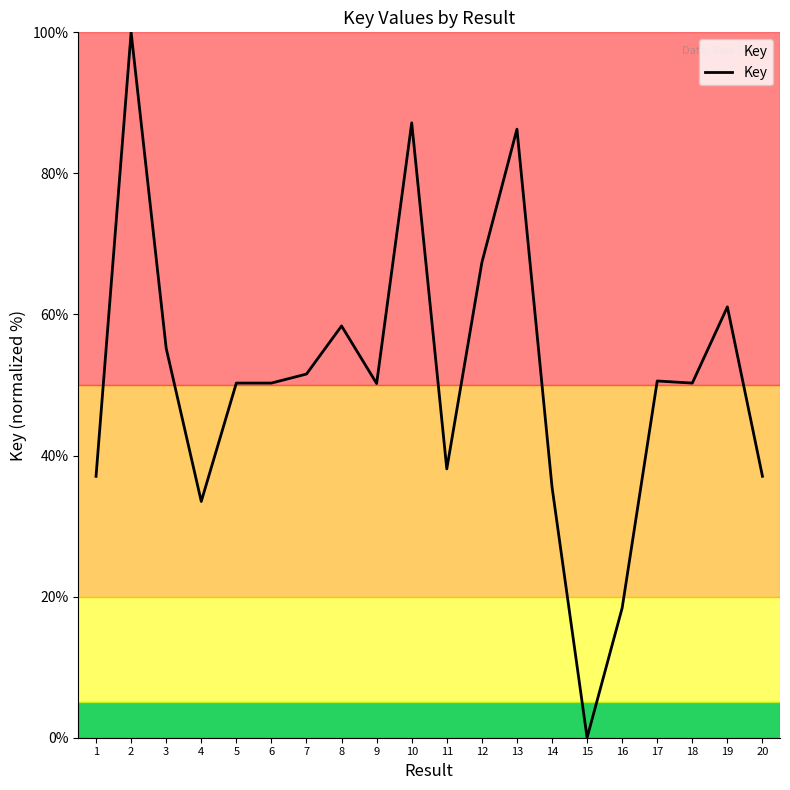

How many values are above zero?

19